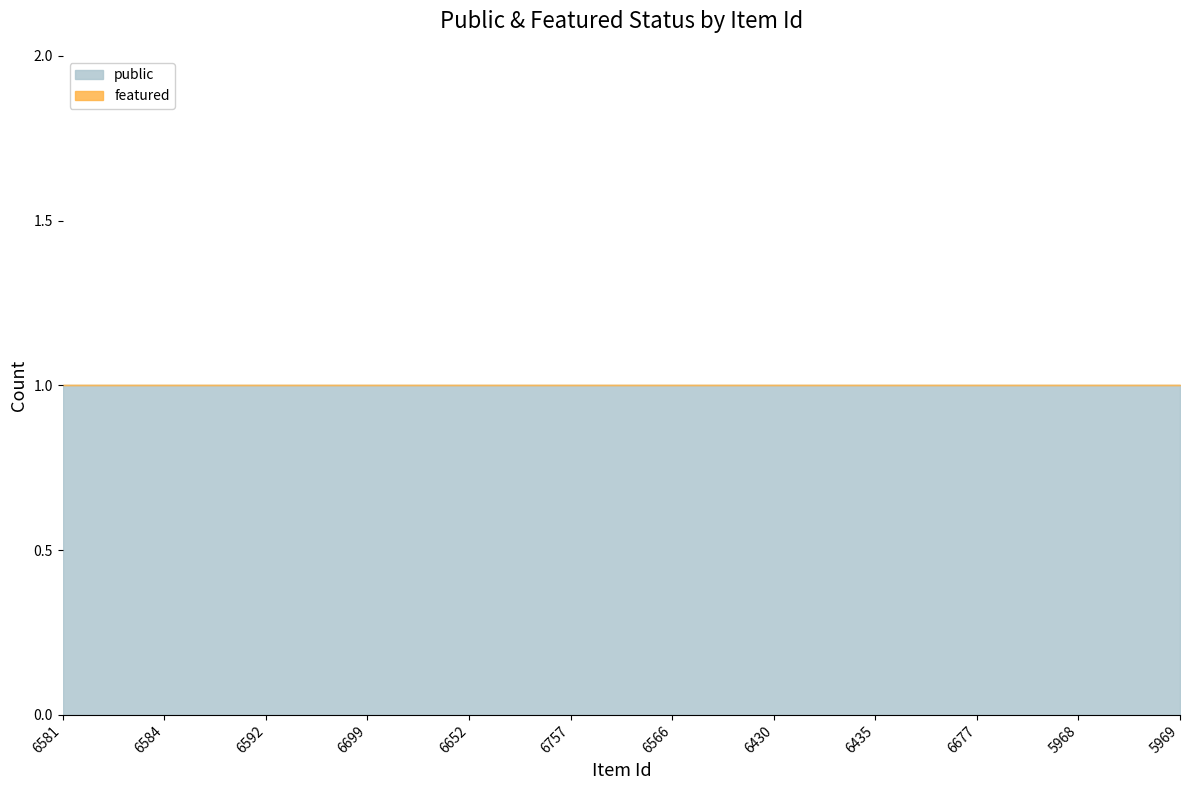

Is it true that public equals 0 at 6566?

False